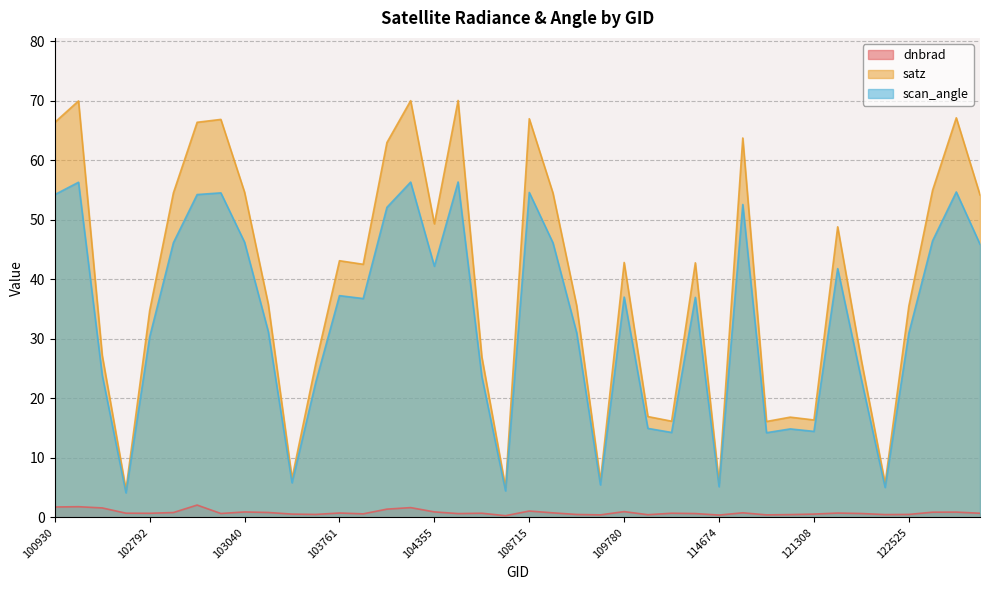

At which category is the sum across all series the highest?

102421